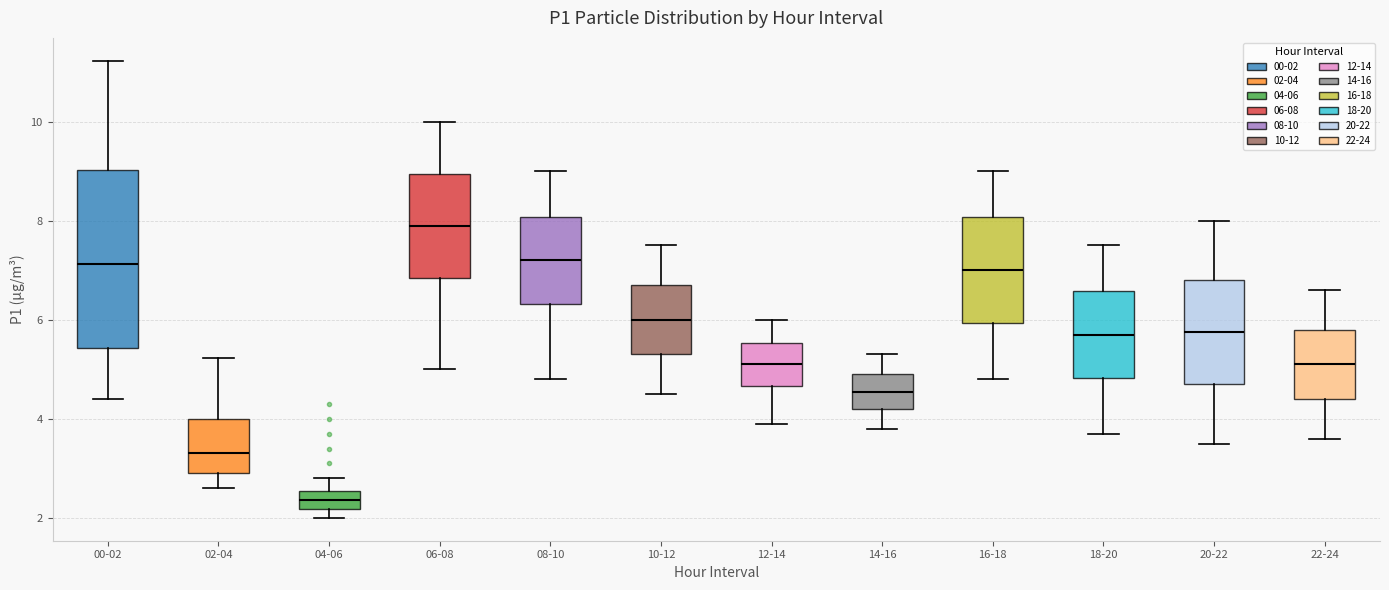

Comparing the boxes themselves (not the whiskers), which one is the tallest?

00-02